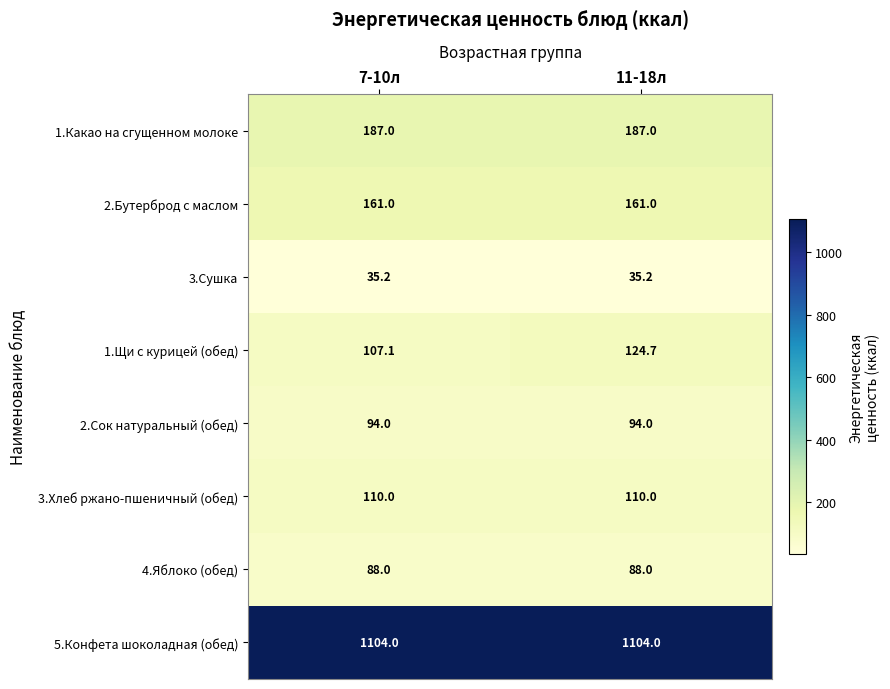

The value of 4.Яблоко (обед) at 11-18л is 88.0. True or false?

True